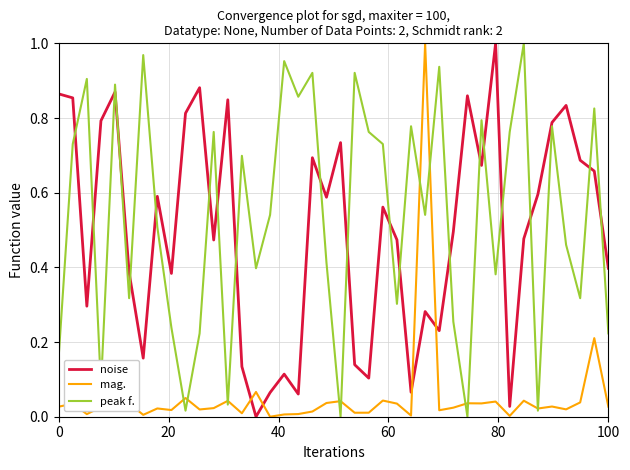

How many interior local valleys does the peak f. series have?

13